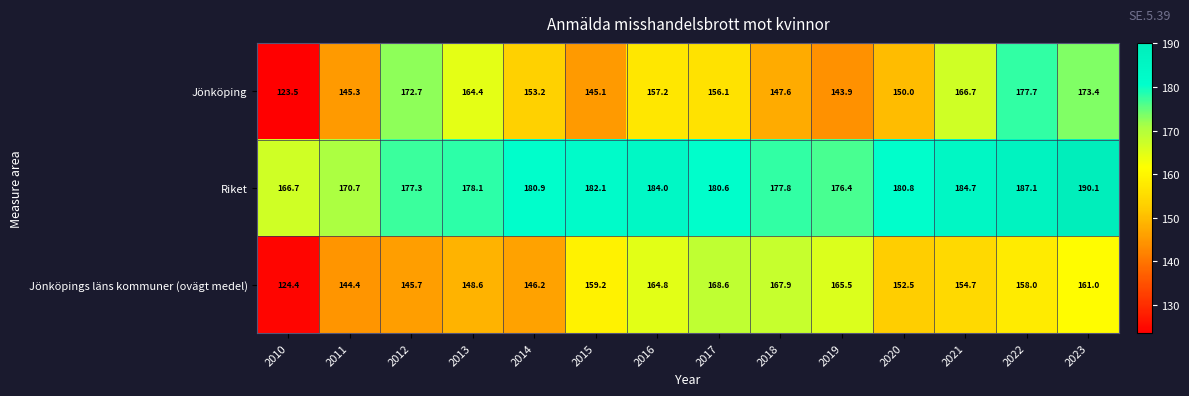

Where is Riket nearest to the value 178?

2013